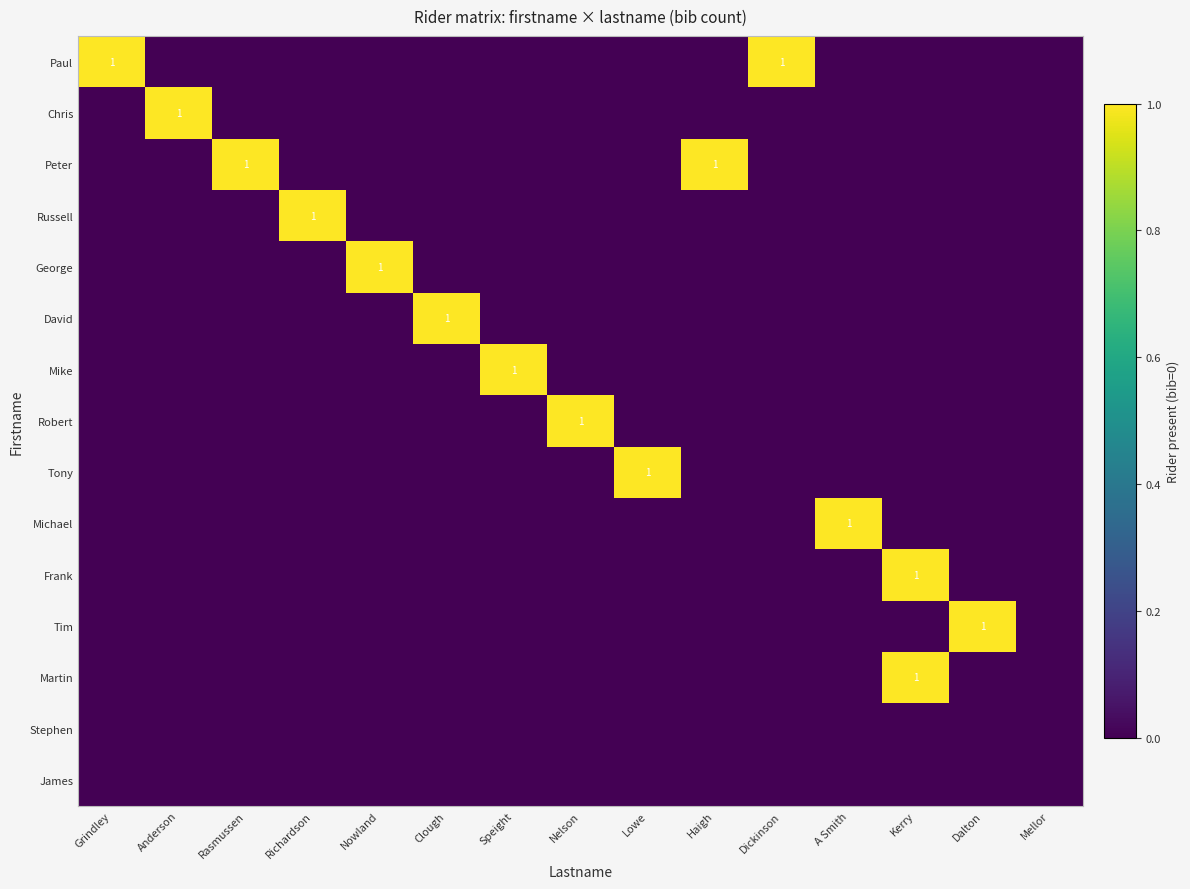

Is the value of Tony at Dalton greater than the value of George at Dalton?

No